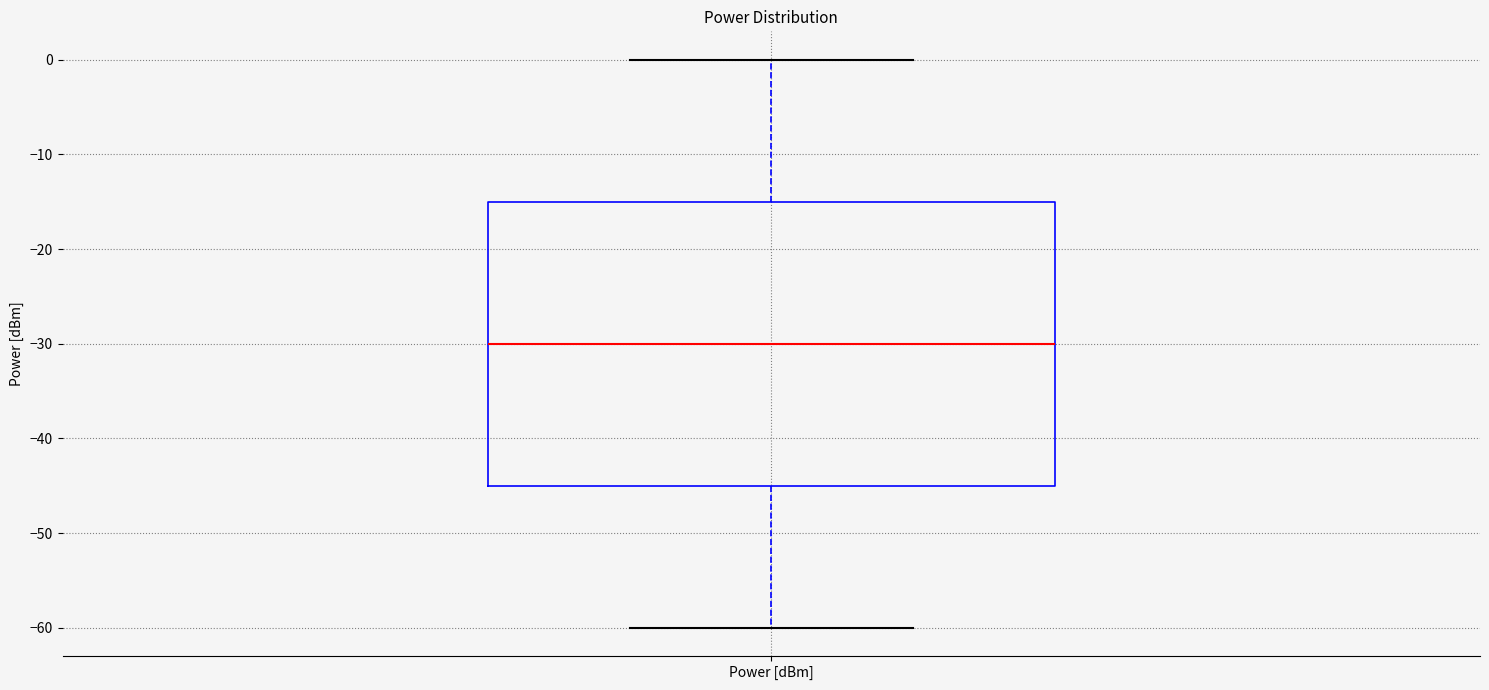

Where is the lower edge of the box for Power [dBm] on the y-axis? The values are not printed on the chart, so give them approximately, as read against the axis.

-45